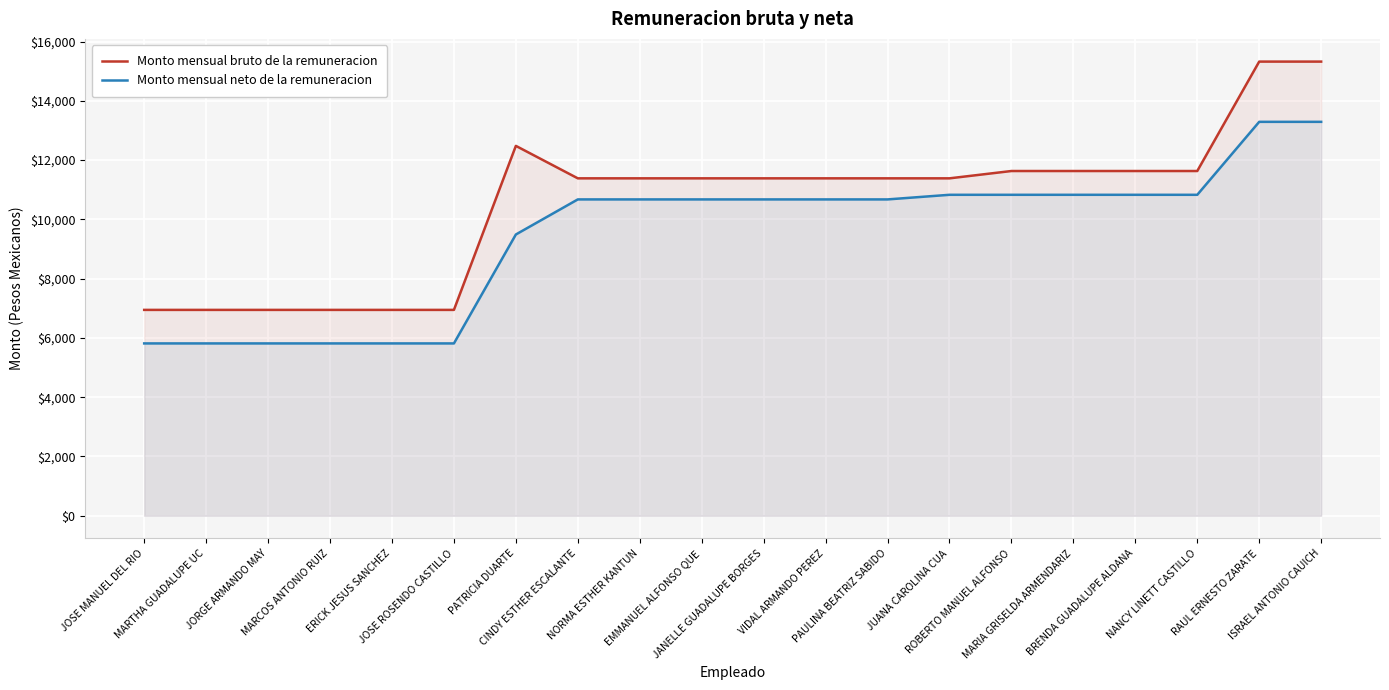

Reading left to right, transcribe all the data shown in this chart.

Monto mensual bruto de la remuneracion: JOSE MANUEL DEL RIO=6946.9	MARTHA GUADALUPE UC=6946.9	JORGE ARMANDO MAY=6946.9	MARCOS ANTONIO RUIZ=6946.9	ERICK JESUS SANCHEZ=6946.9	JOSE ROSENDO CASTILLO=6946.9	PATRICIA DUARTE=12481.5	CINDY ESTHER ESCALANTE=11385.9	NORMA ESTHER KANTUN=11385.9	EMMANUEL ALFONSO QUE=11385.9	JANELLE GUADALUPE BORGES=11385.9	VIDAL ARMANDO PEREZ=11385.9	PAULINA BEATRIZ SABIDO=11385.9	JUANA CAROLINA CUA=11385.9	ROBERTO MANUEL ALFONSO=11633.1	MARIA GRISELDA ARMENDARIZ=11633.1	BRENDA GUADALUPE ALDANA=11633.1	NANCY LINETT CASTILLO=11633.1	RAUL ERNESTO ZARATE=15325.1	ISRAEL ANTONIO CAUICH=15325.1
Monto mensual neto de la remuneracion: JOSE MANUEL DEL RIO=5815.4	MARTHA GUADALUPE UC=5815.4	JORGE ARMANDO MAY=5815.4	MARCOS ANTONIO RUIZ=5815.4	ERICK JESUS SANCHEZ=5815.4	JOSE ROSENDO CASTILLO=5815.4	PATRICIA DUARTE=9491.1	CINDY ESTHER ESCALANTE=10674.7	NORMA ESTHER KANTUN=10674.7	EMMANUEL ALFONSO QUE=10674.7	JANELLE GUADALUPE BORGES=10674.7	VIDAL ARMANDO PEREZ=10674.7	PAULINA BEATRIZ SABIDO=10674.7	JUANA CAROLINA CUA=10830.5	ROBERTO MANUEL ALFONSO=10830.5	MARIA GRISELDA ARMENDARIZ=10830.5	BRENDA GUADALUPE ALDANA=10830.5	NANCY LINETT CASTILLO=10830.5	RAUL ERNESTO ZARATE=13292.5	ISRAEL ANTONIO CAUICH=13292.5